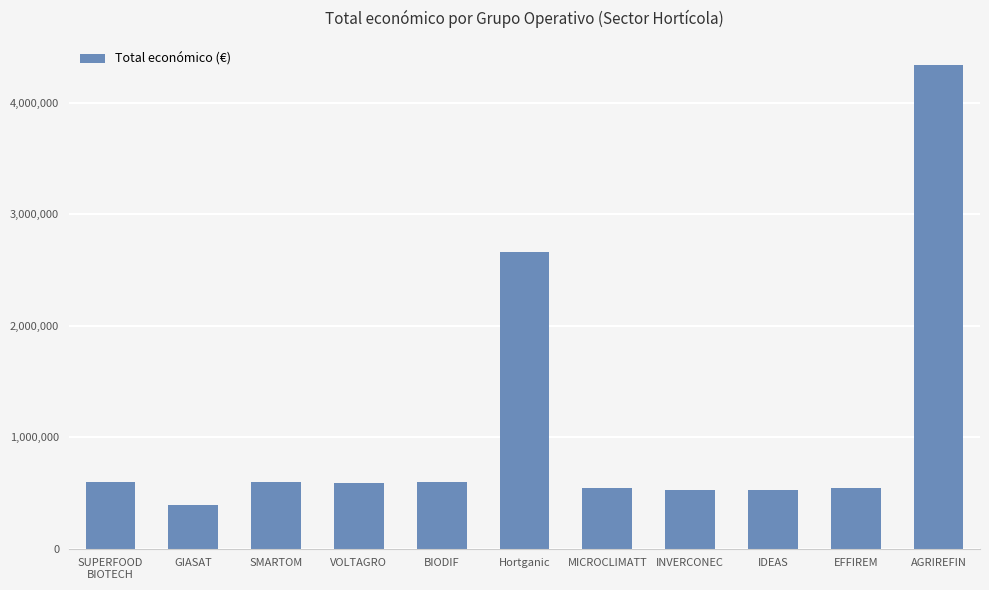

The value at GIASAT is 664063. True or false?

False